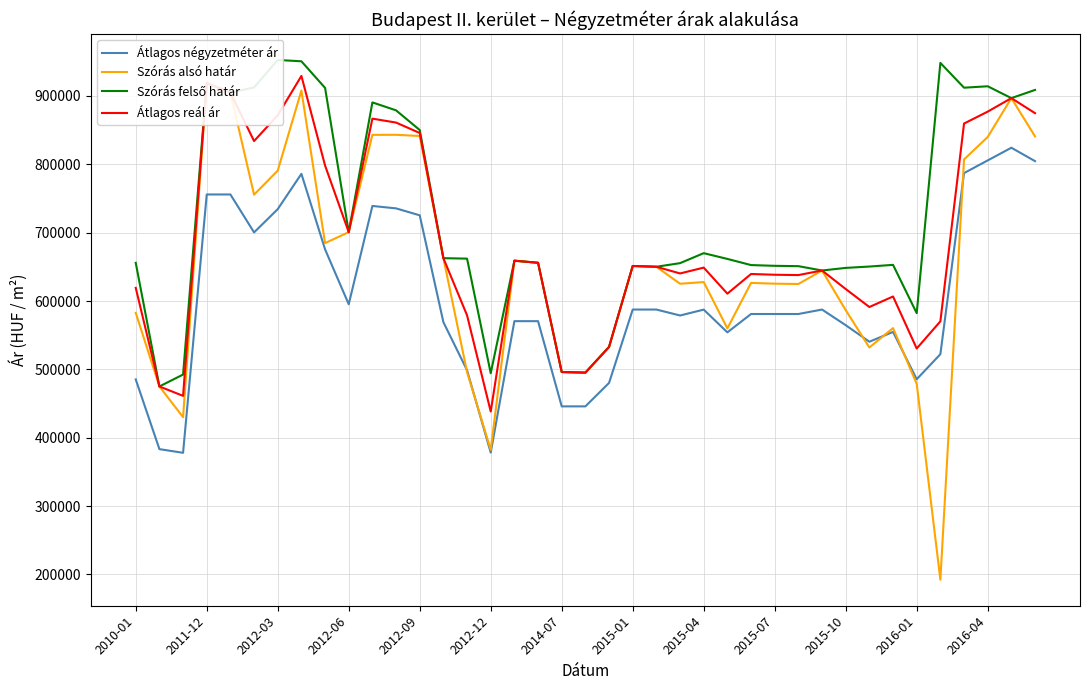

What is the minimum value for Átlagos négyzetméter ár?

377966